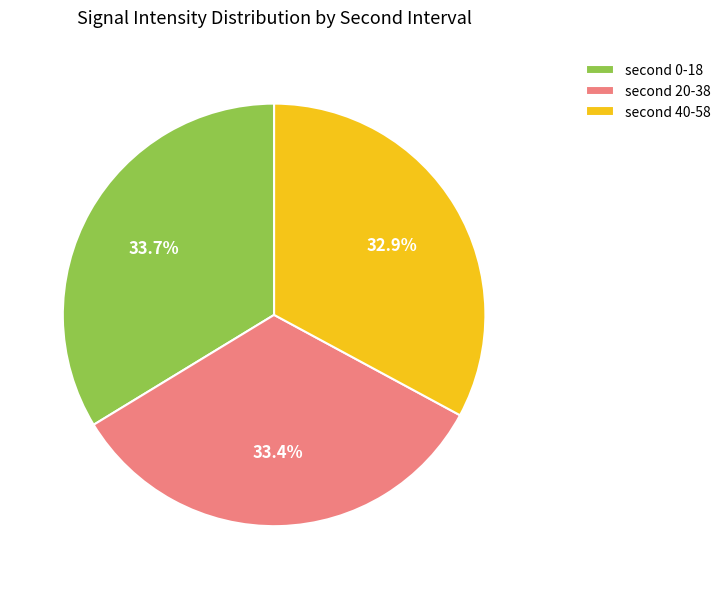

Is there a majority slice in this chart?

No